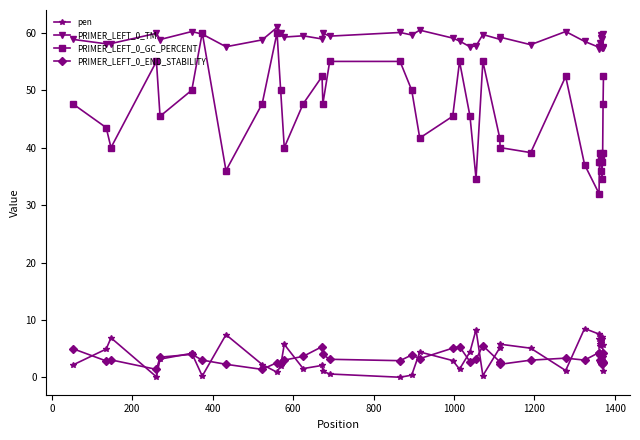

At how many categories does at least one series exceed 28?

40